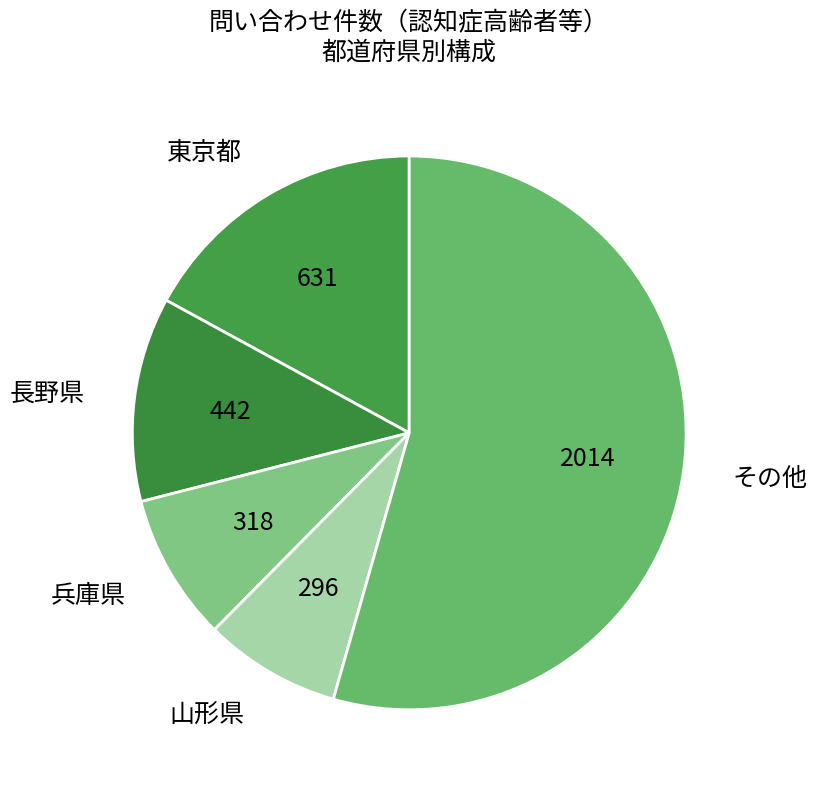

Is the sum of 東京都 and 山形県 greater than half?

No